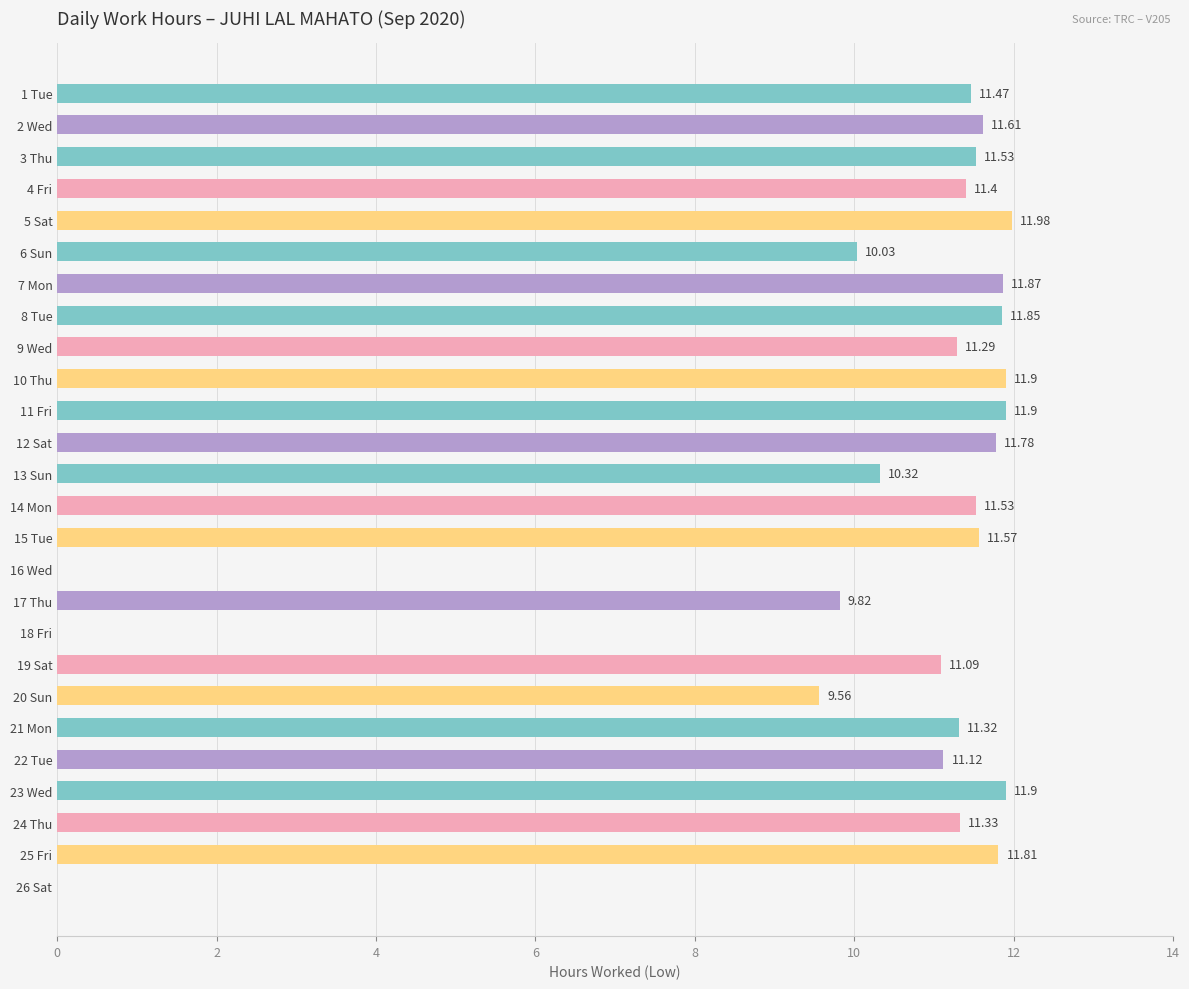

What is the sum of all values?

260.0